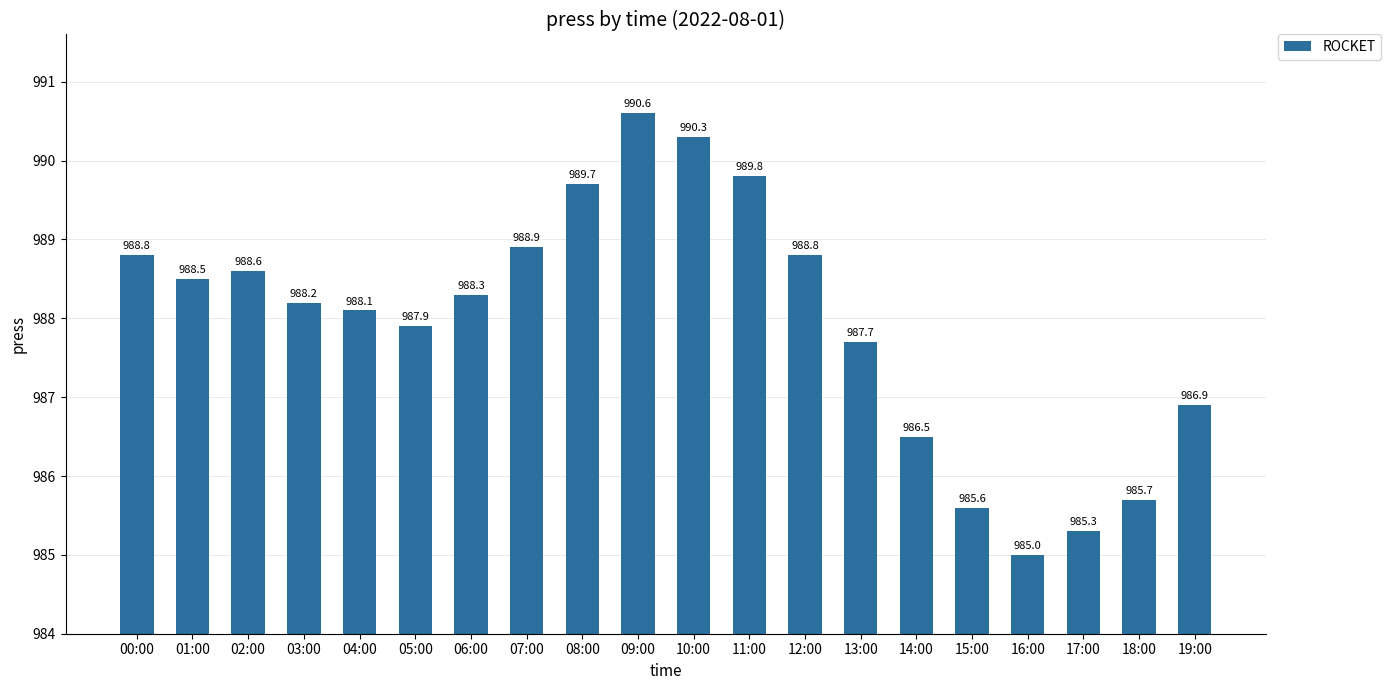

Reading left to right, transcribe all the data shown in this chart.

988.8	988.5	988.6	988.2	988.1	987.9	988.3	988.9	989.7	990.6	990.3	989.8	988.8	987.7	986.5	985.6	985.0	985.3	985.7	986.9